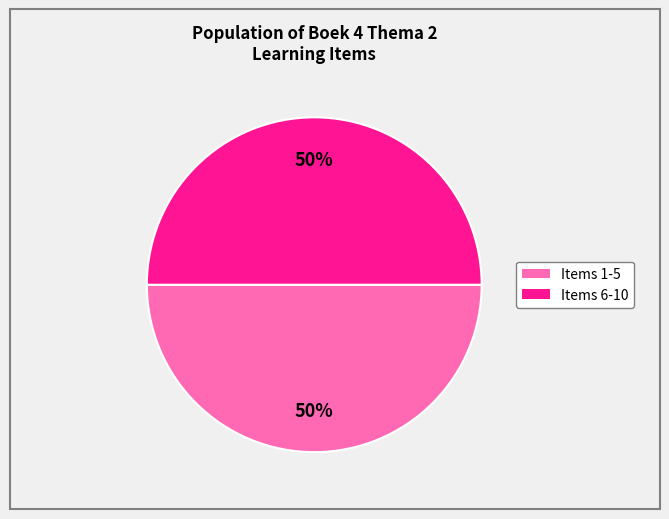

Does any single category account for the majority?

No